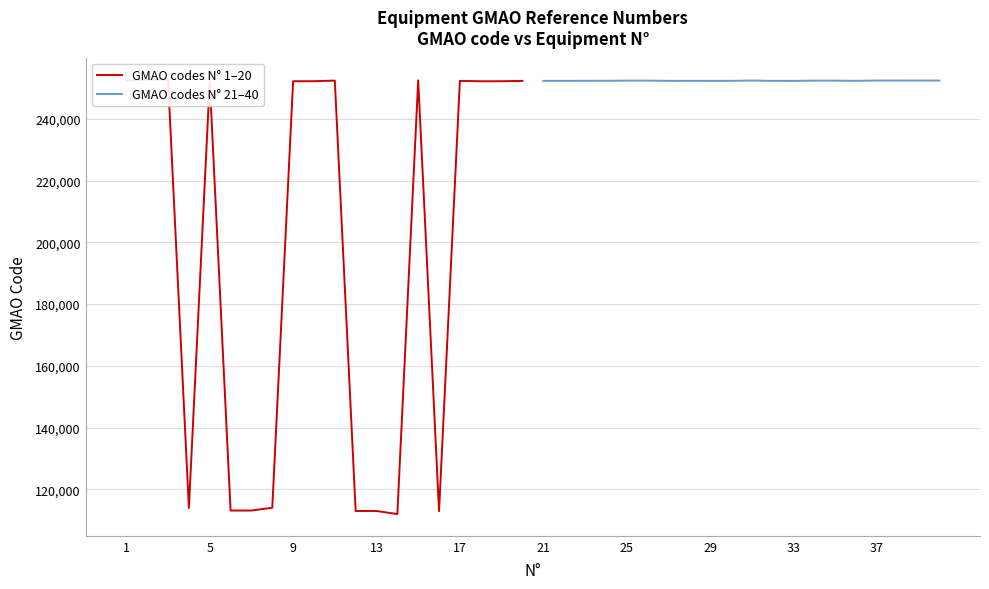

How many values in the GMAO codes N° 21–40 series exceed 252296?

9